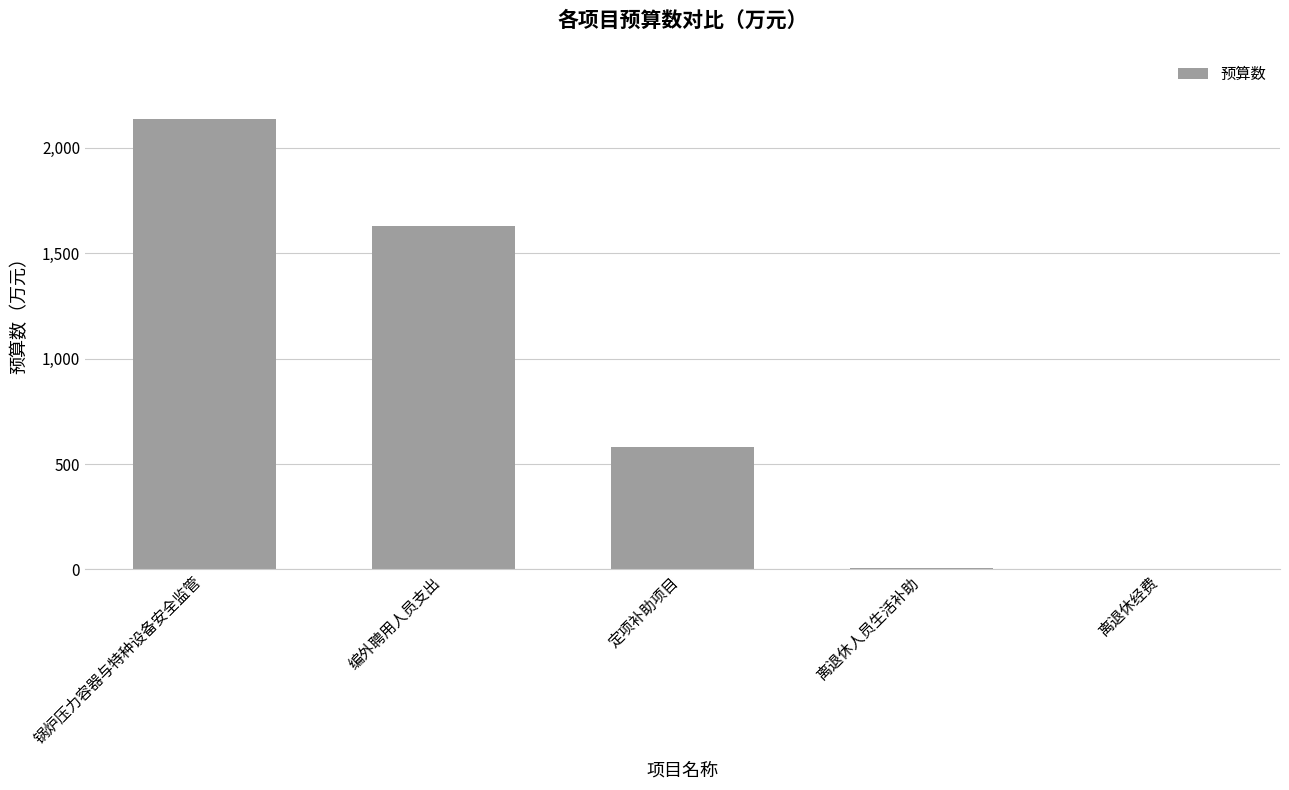

Count the number of data series in this chart.

1